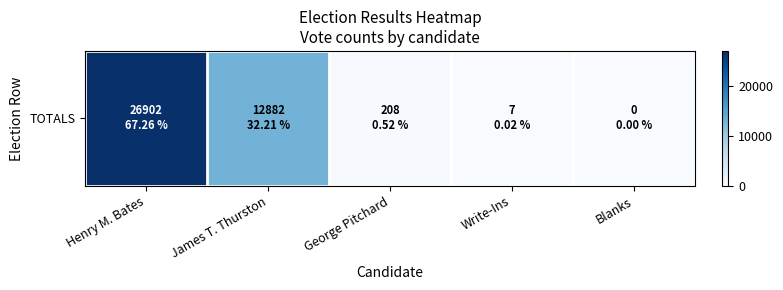

How many positive values are there?

4